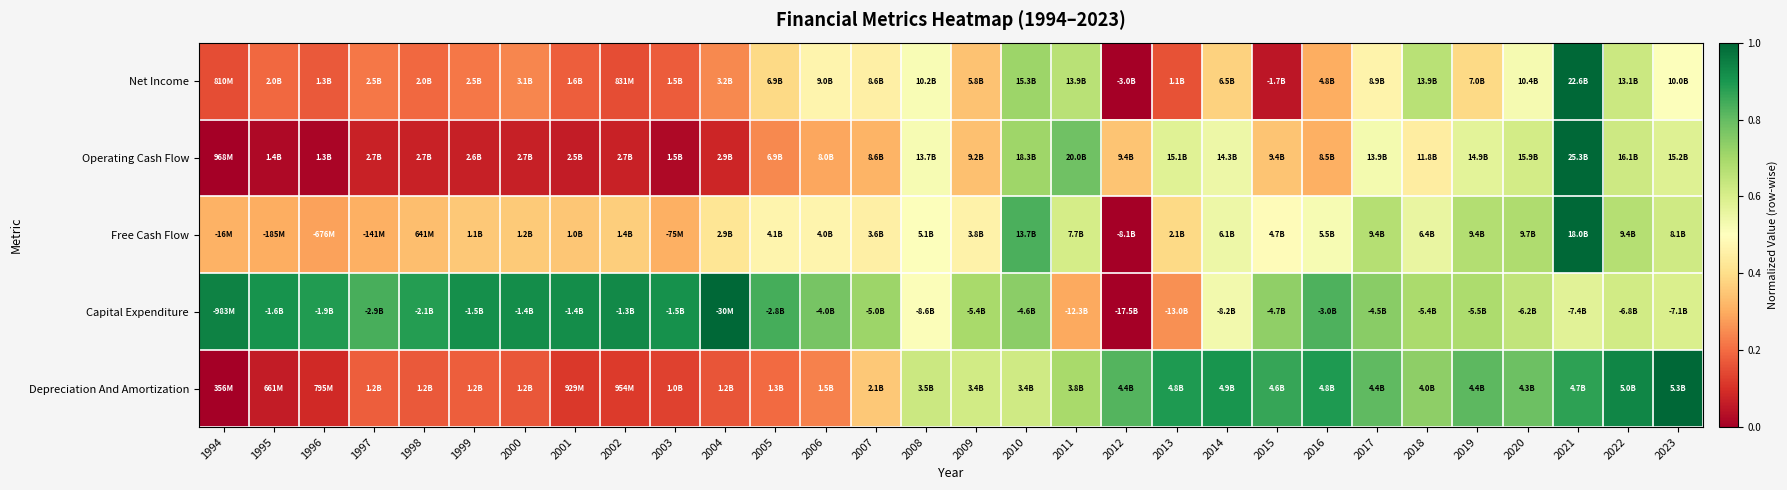

What is the difference between the highest and lowest values at 2005?

0.6